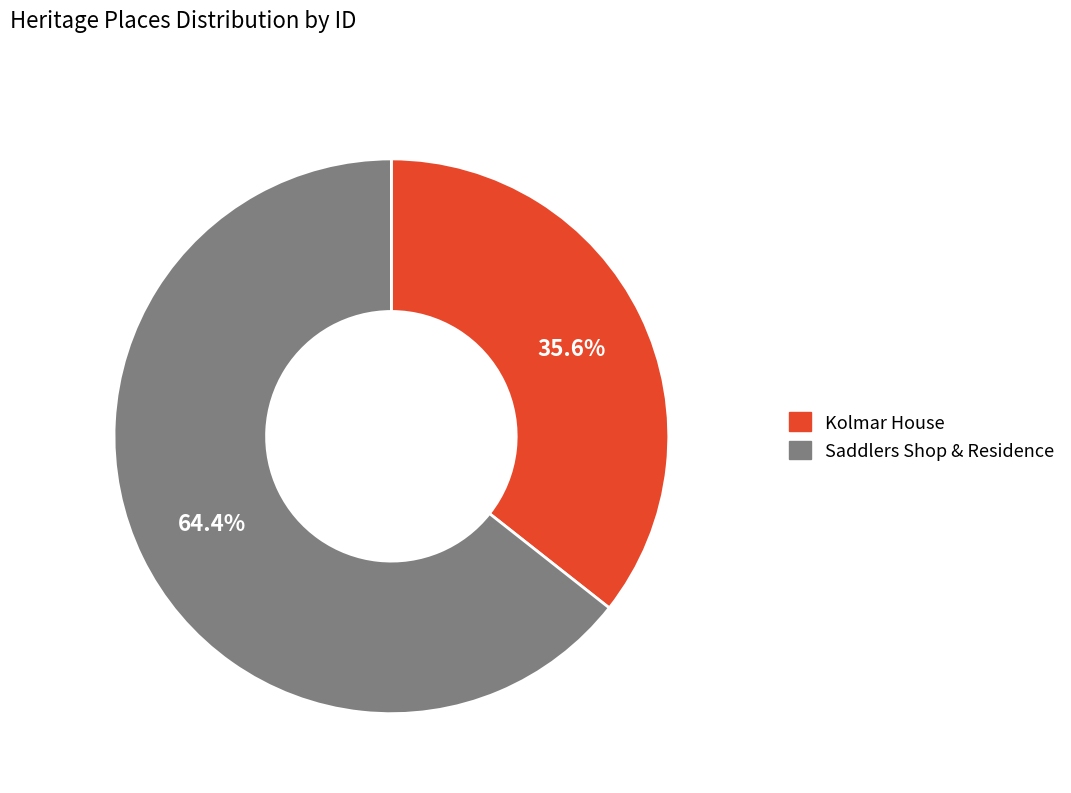

What is the largest slice in the pie chart?

Saddlers Shop & Residence